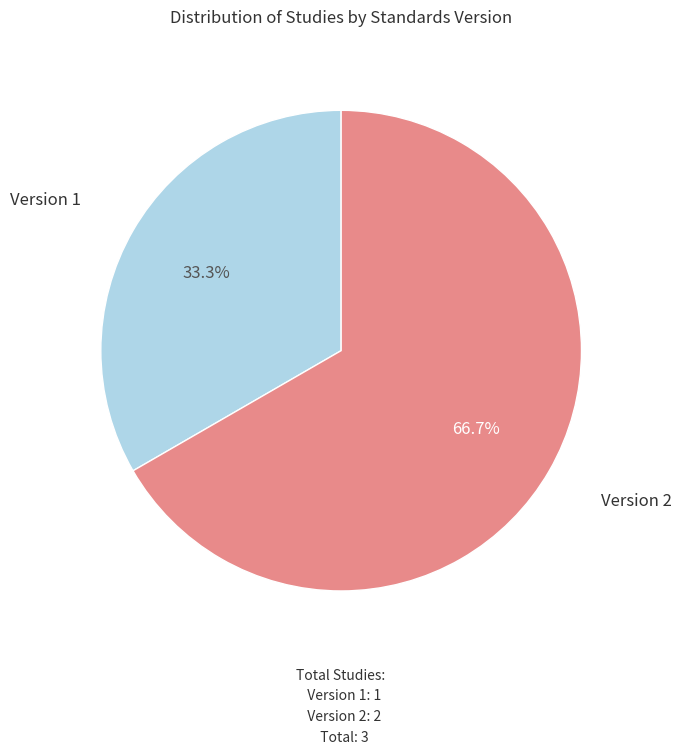

Does any single category account for the majority?

Yes